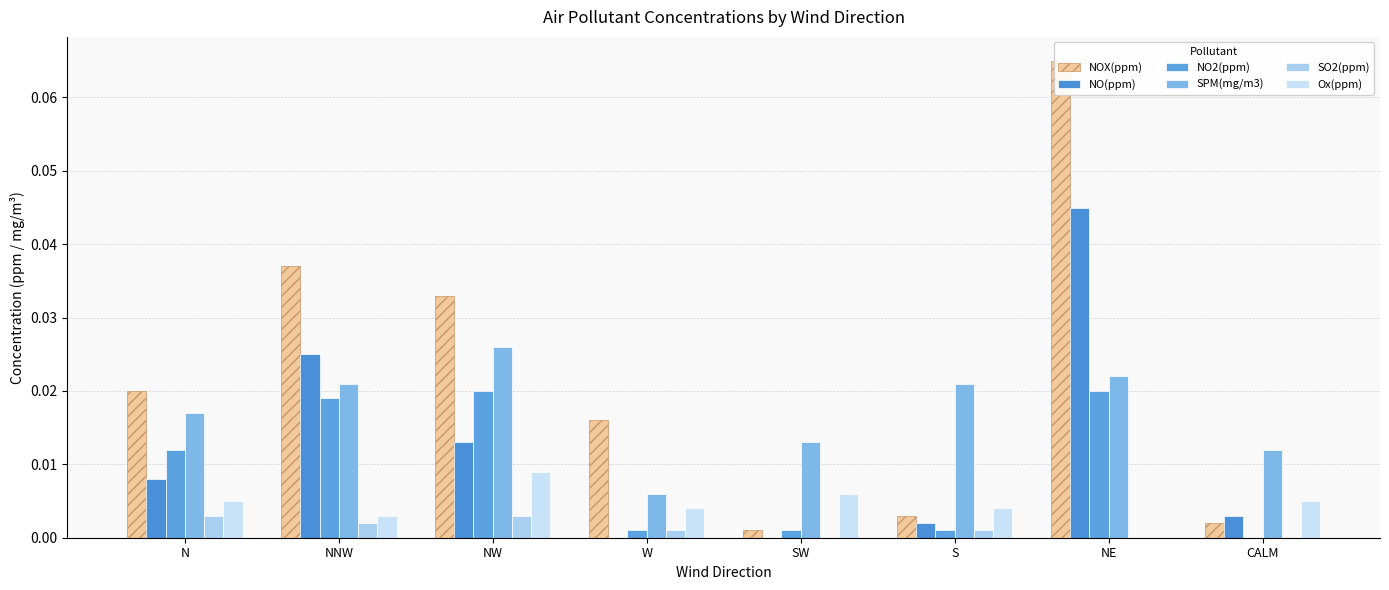

What is the sum of all NOX(ppm) values?

0.2